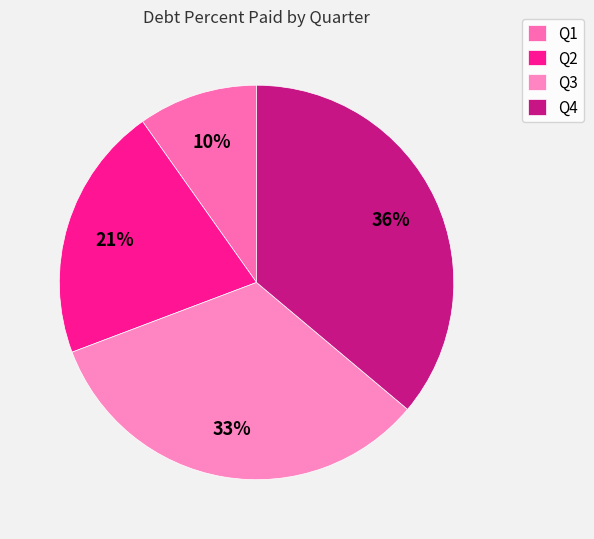

What is the largest slice in the pie chart?

Q4